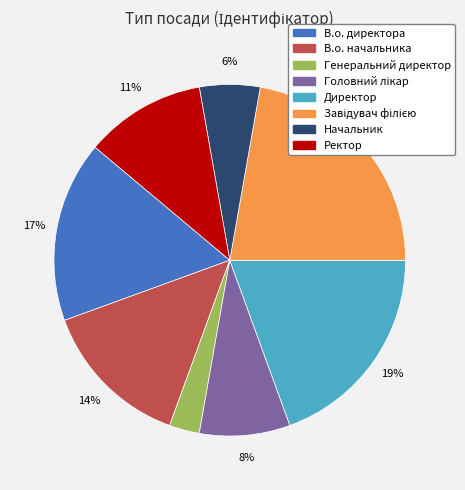

Which category has the smallest portion of the pie?

Генеральний директор